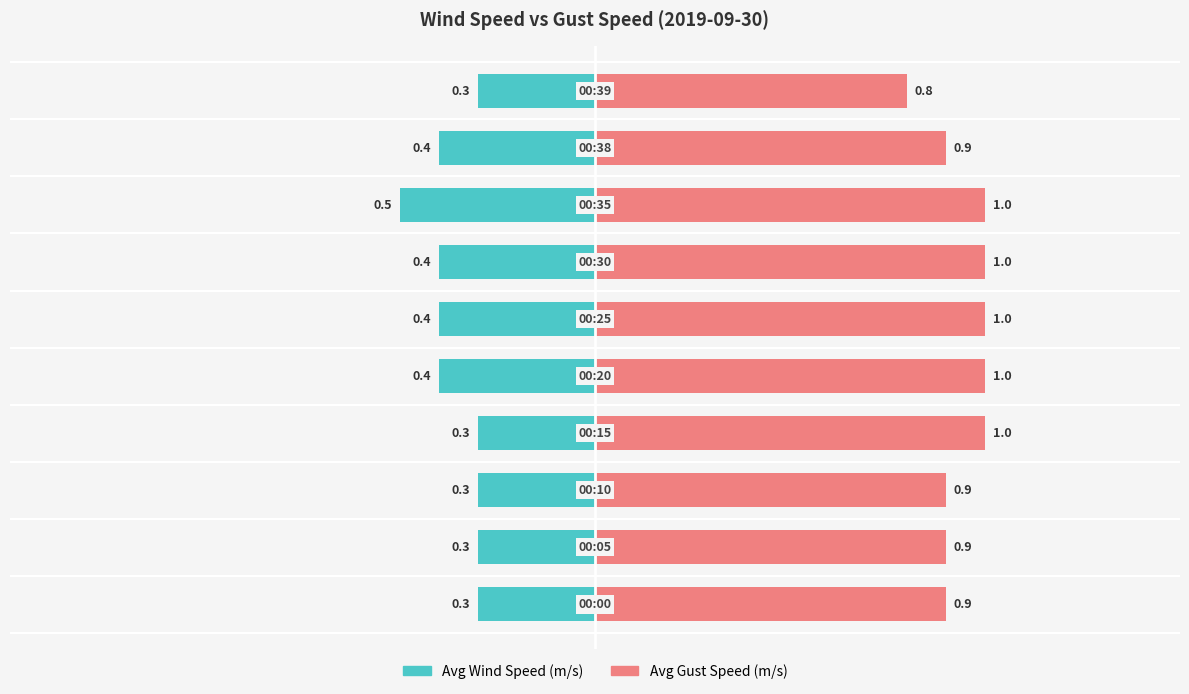

At how many categories does at least one series exceed 0?

10